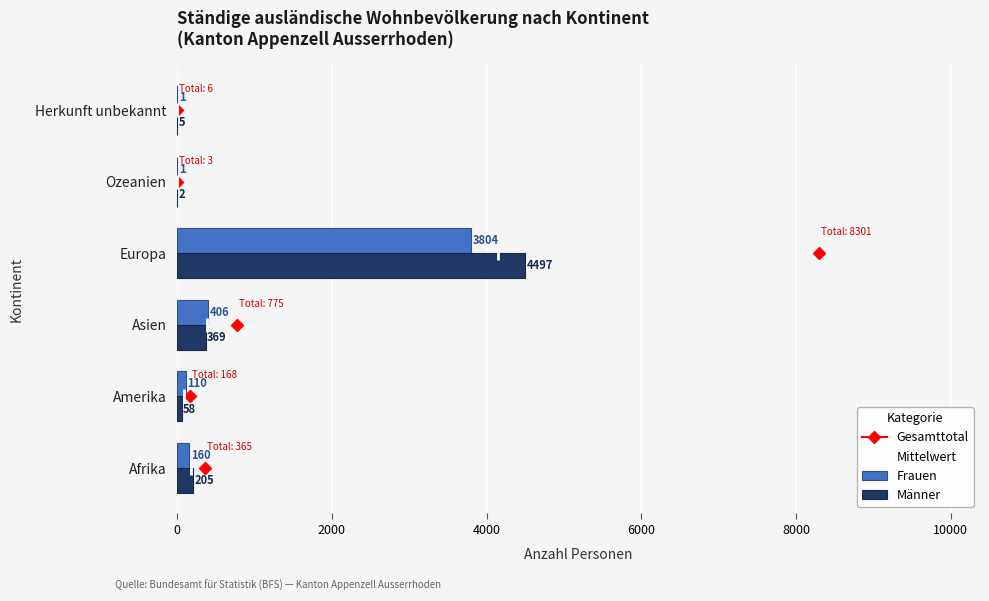

At which label is Männer closest to 2249?

Asien